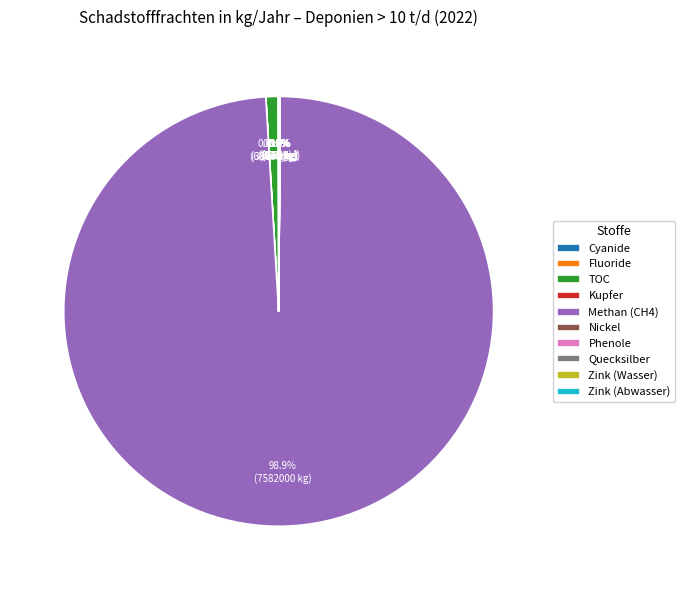

Does any single category account for the majority?

Yes